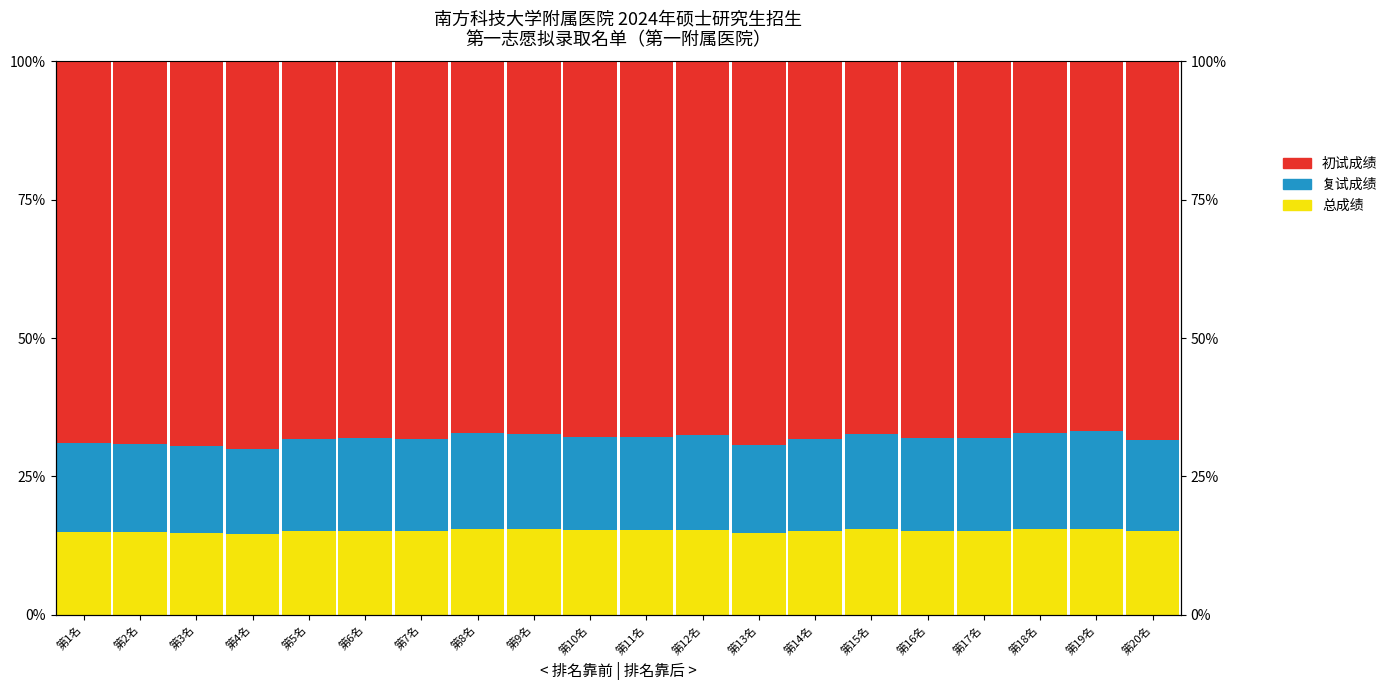

Which series has the largest total across all categories?

初试成绩